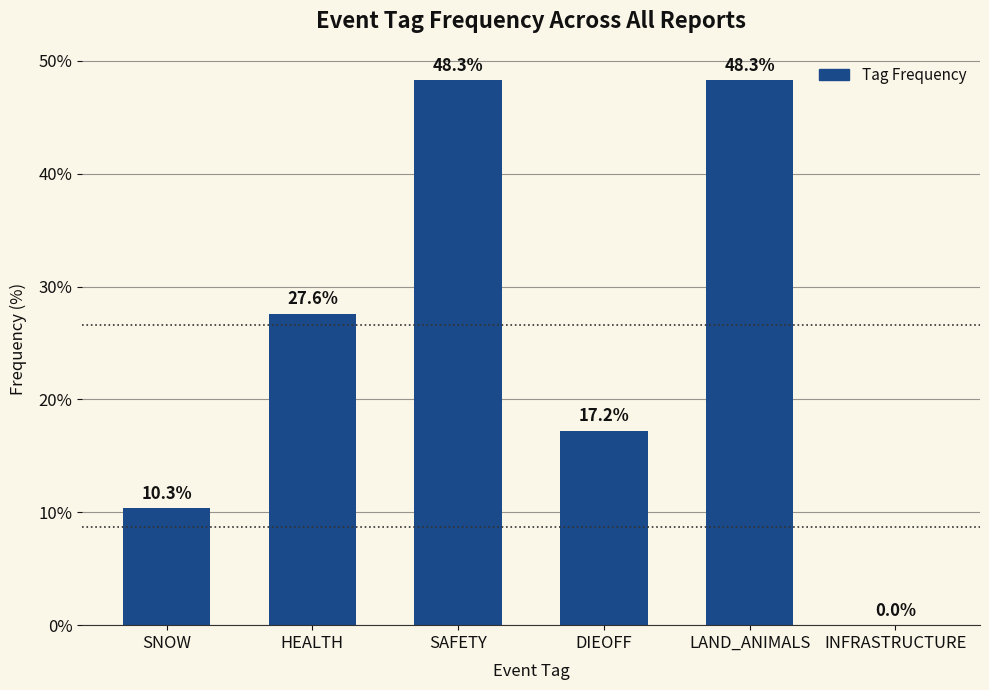

Reading left to right, what are all the values shown in this chart?

10.3	27.6	48.3	17.2	48.3	0.0